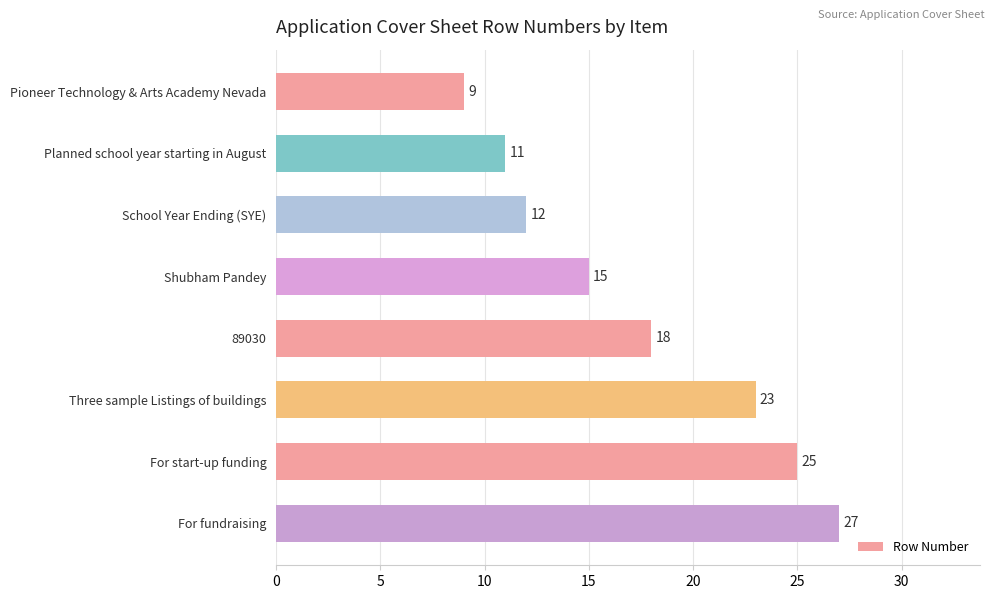

Reading top to bottom, list all the values displayed in this chart.

9	11	12	15	18	23	25	27